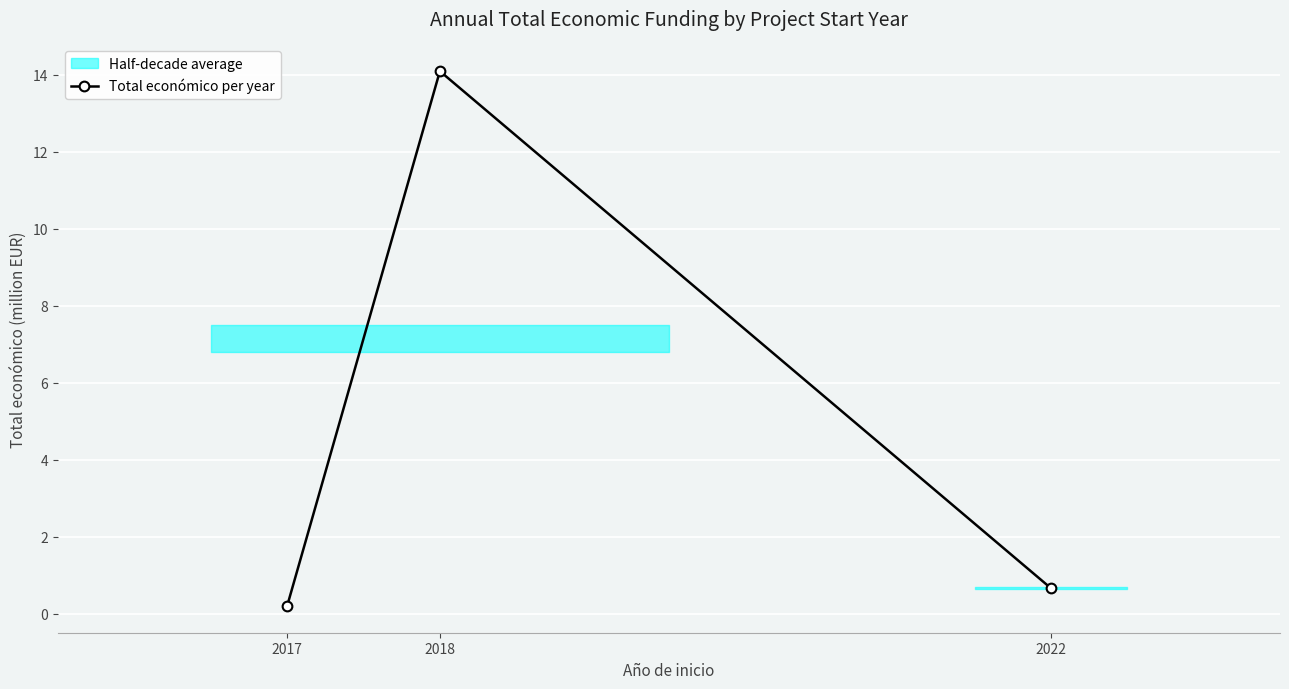

What value does the data have at 2018?

14.1